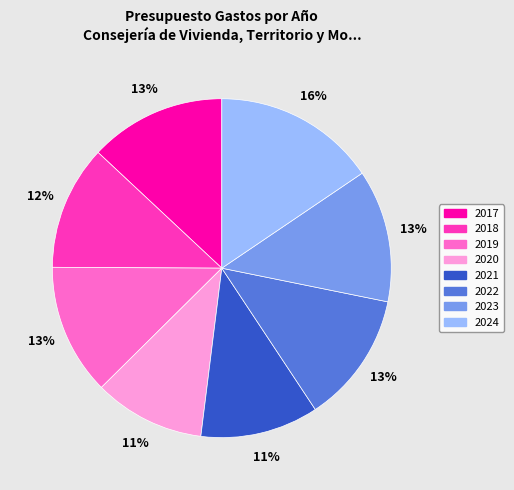

Which category has the biggest portion of the pie?

2024